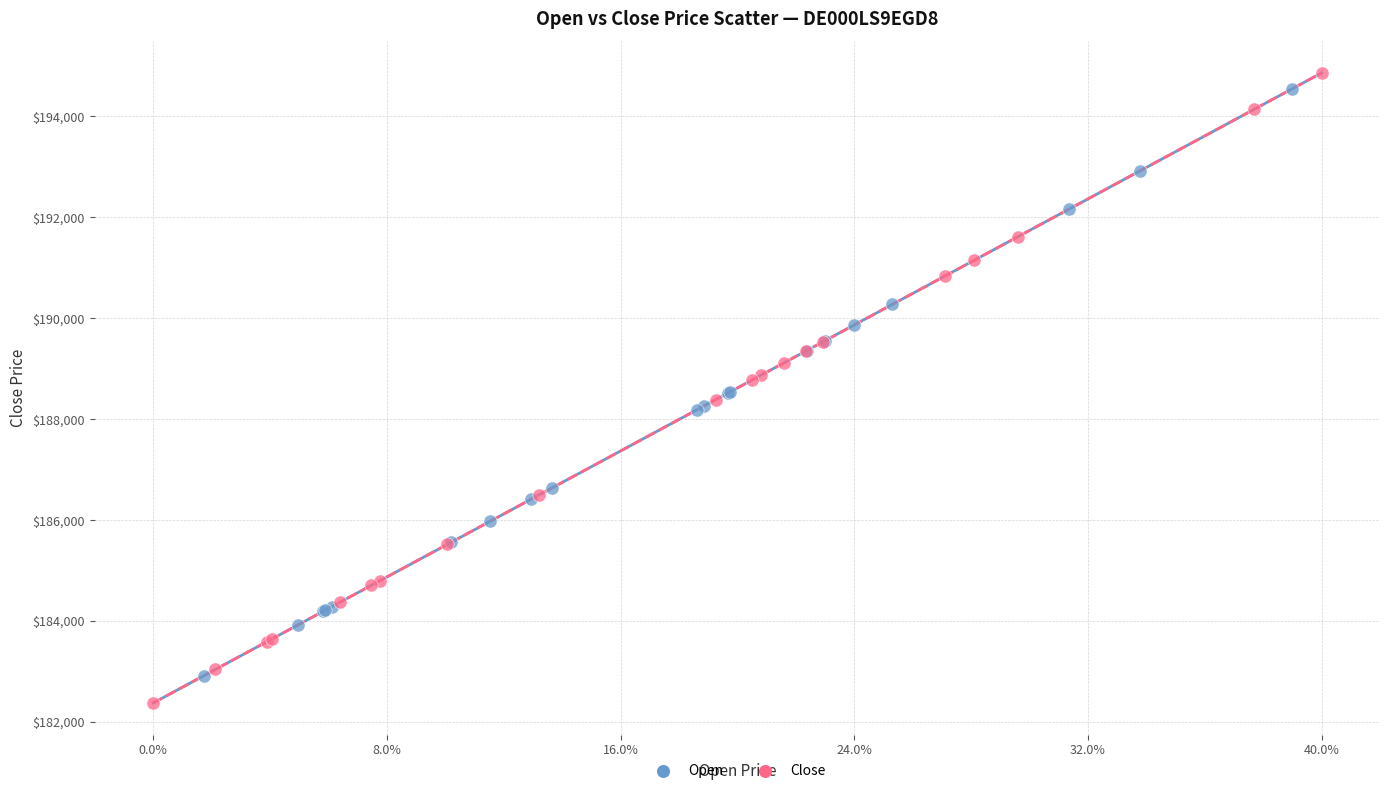

Which series reaches the maximum Y coordinate?

Close